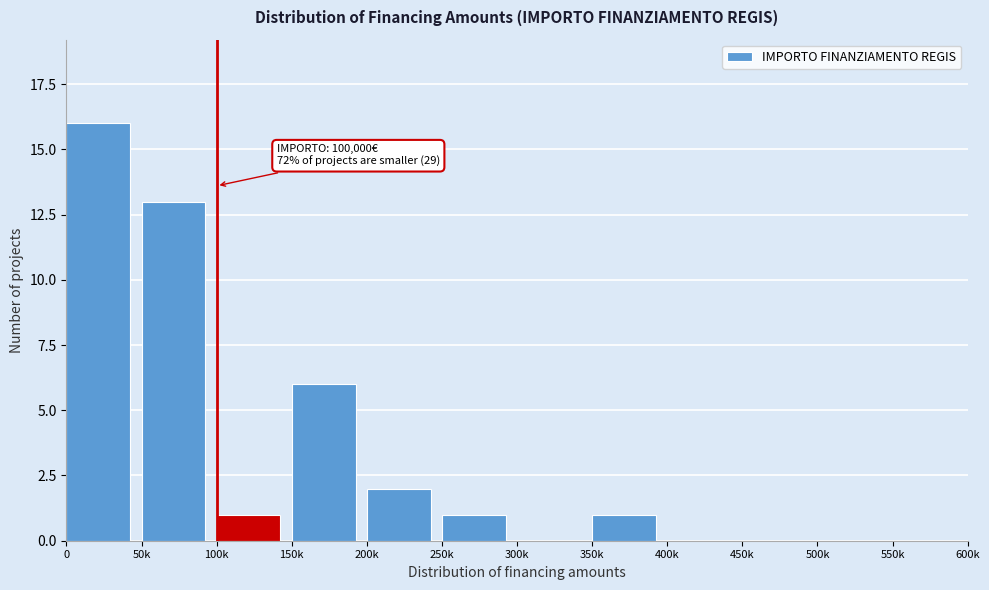

Reading right to left, what are all the values shown in this chart?

550k=0	500k=0	450k=0	400k=0	350k=1	300k=0	250k=1	200k=2	150k=6	100k=1	50k=13	0=16